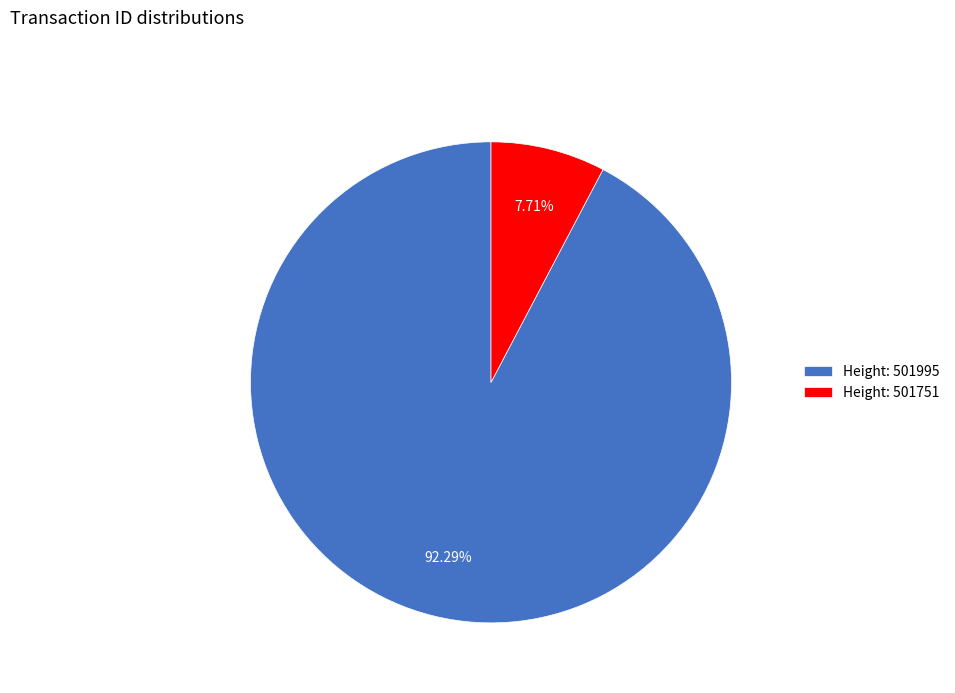

Count the number of slices in the pie.

2